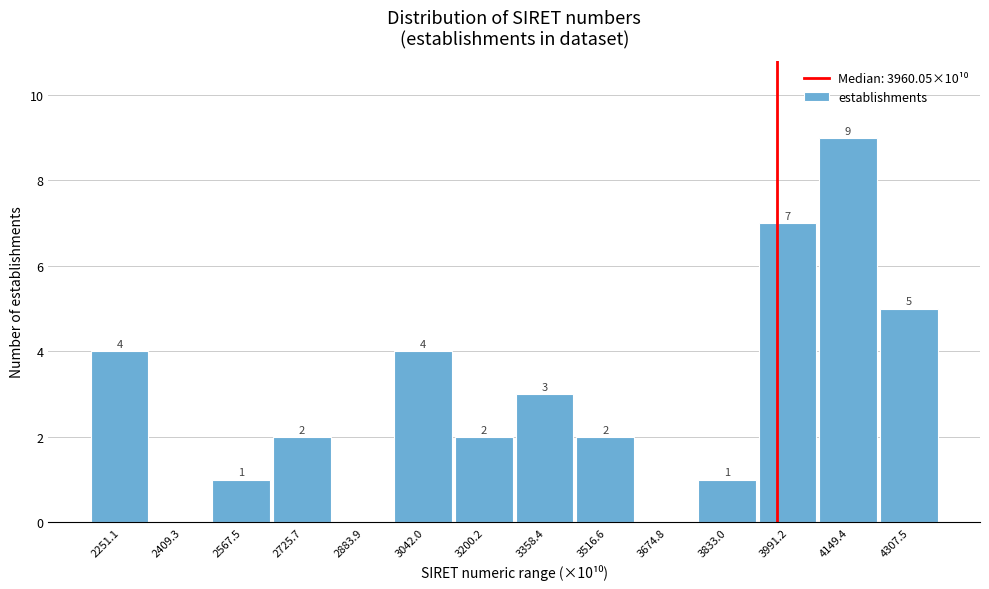

Over which range of the x-axis is the bar tallest?

4080 to 4220